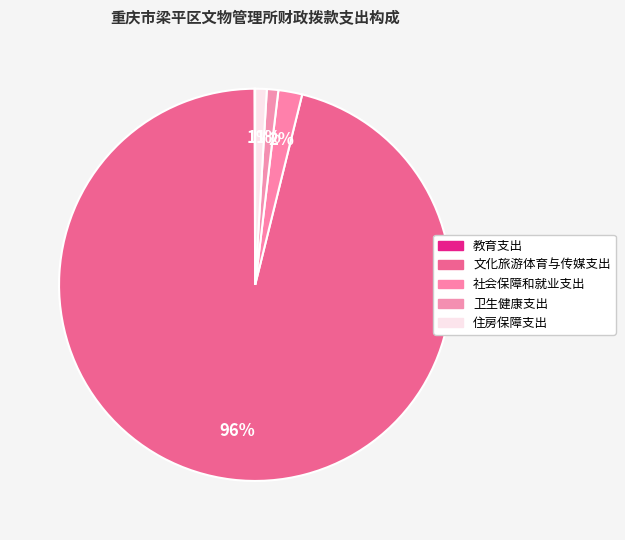

What percentage is NOT represented by 教育支出?

99.9%